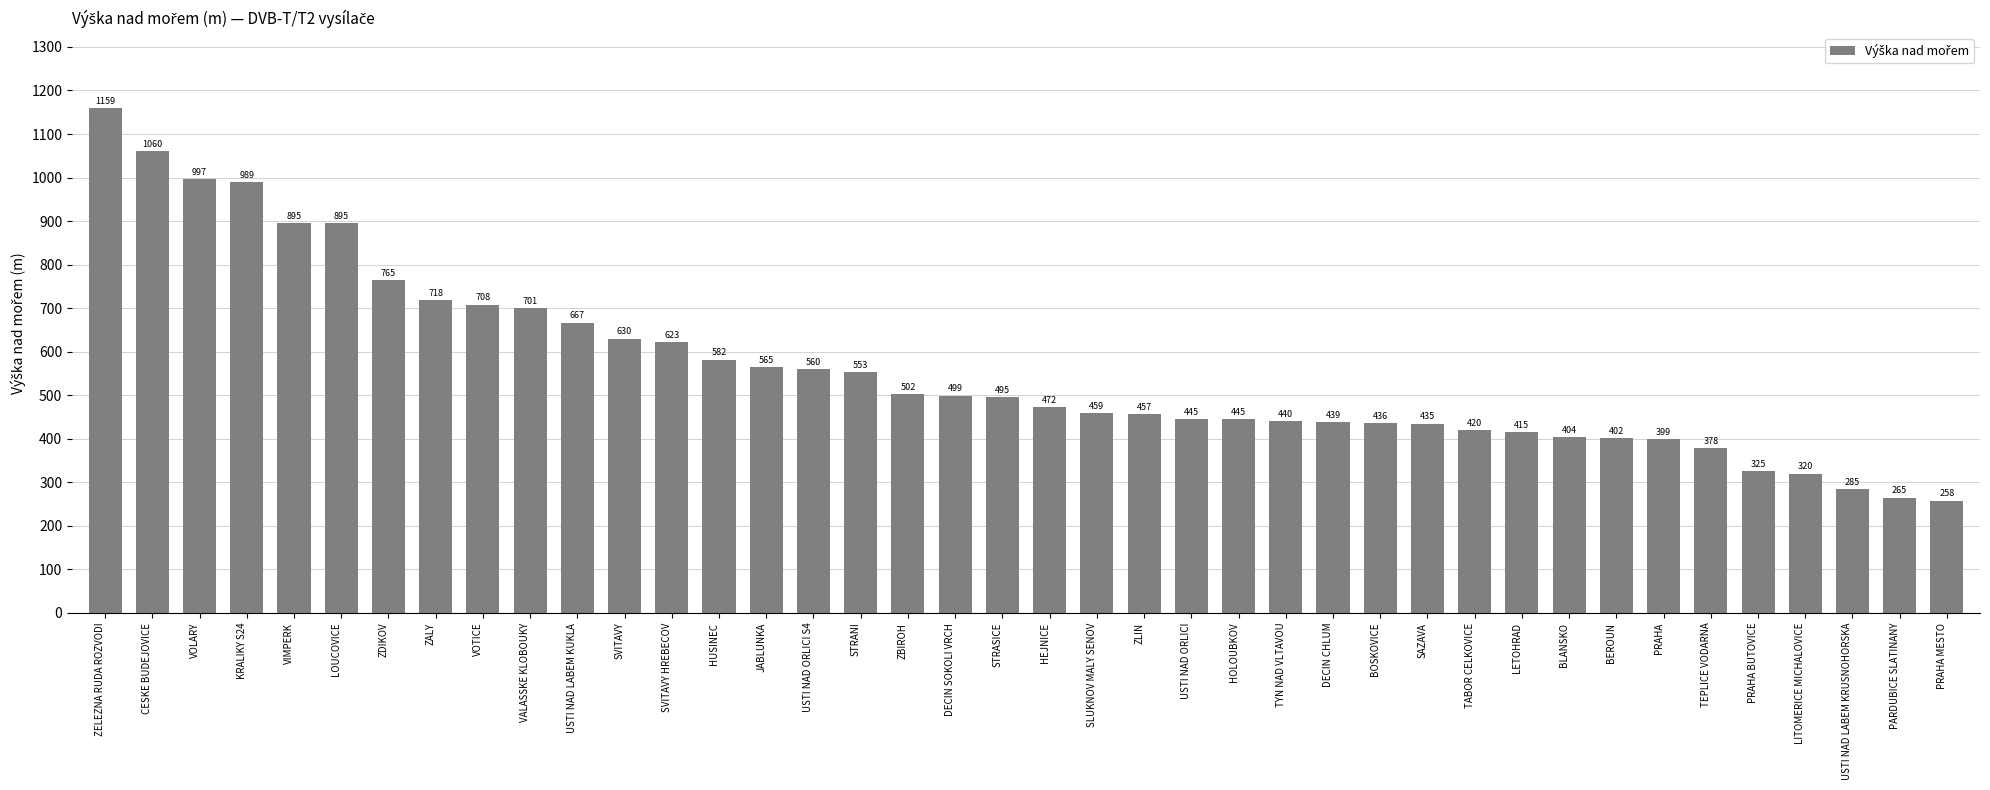

What is the difference between the values at BOSKOVICE and ZBIROH?

66